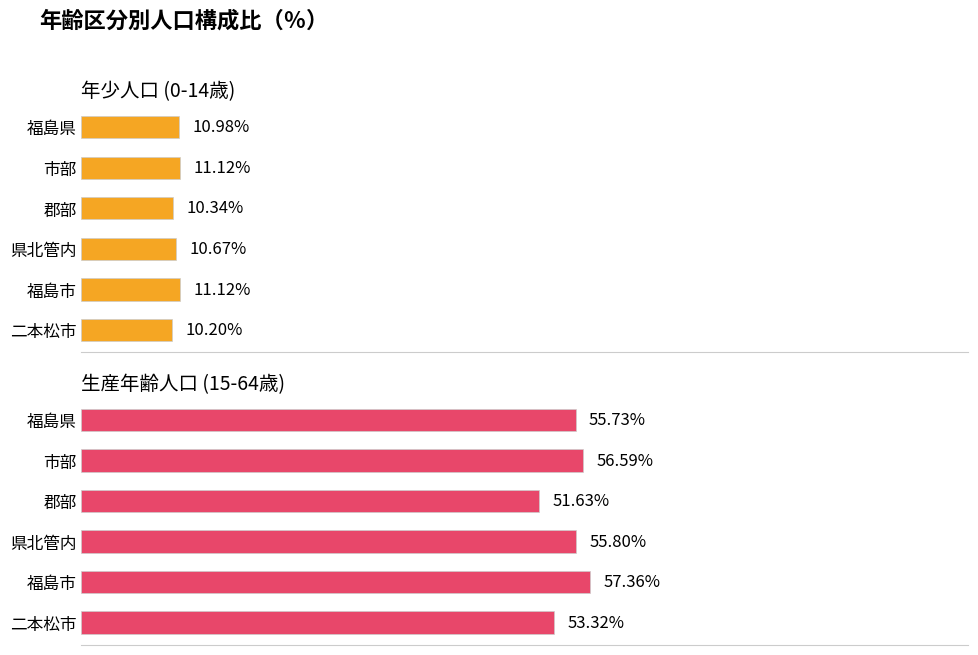

The 年少人口 (0-14歳) series shows 11.0 at 福島県. True or false?

True